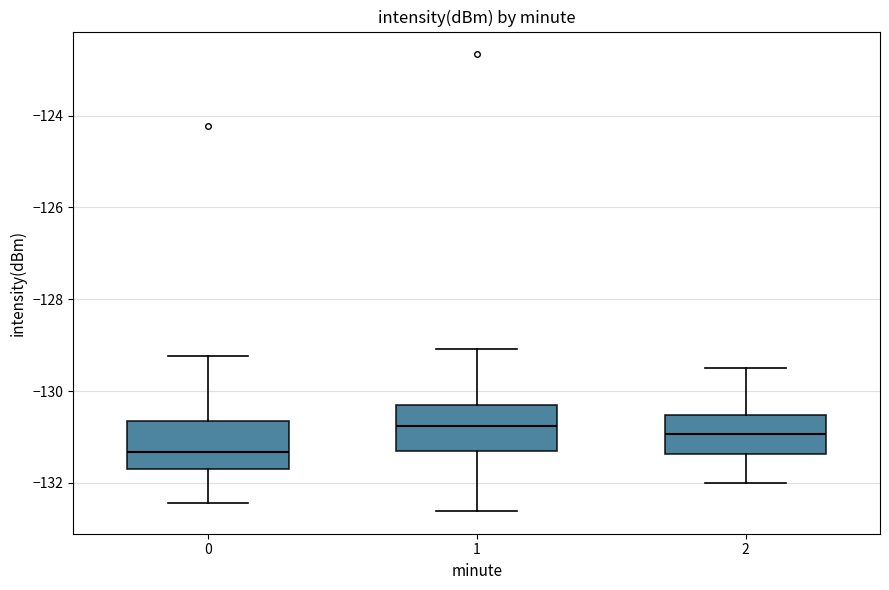

Reading left to right, read every box against the y-axis: the position of its median line, the range the box covers, and the ends of its whiskers. The values are not printed on the chart, so give them approximately, as read against the axis.

0: median -131.4, box -131.8 to -130.6, whiskers -132.4 to -129.2
1: median -130.8, box -131.4 to -130.4, whiskers -132.6 to -129.0
2: median -131.0, box -131.4 to -130.6, whiskers -132.0 to -129.4